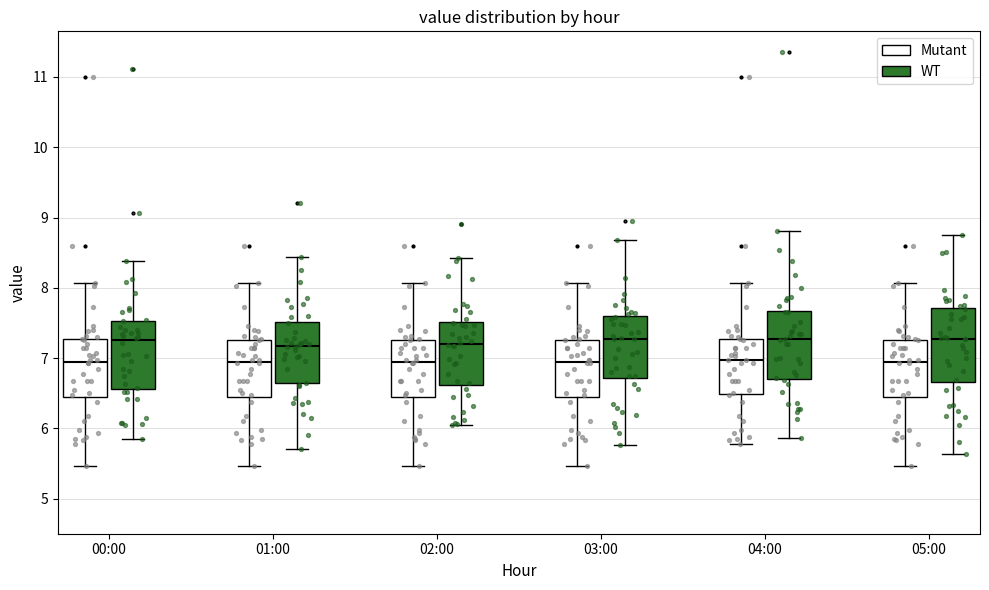

Reading left to right, transcribe this box plot: for each box, give where its median line is, the range the box spans, and where its two whiskers end, as read against the y-axis. The values are not printed on the chart, so give them approximately, as read against the axis.

00:00 (Mutant): median 7.0, box 6.4 to 7.3, whiskers 5.5 to 8.1
00:00 (WT): median 7.3, box 6.6 to 7.5, whiskers 5.8 to 8.4
01:00 (Mutant): median 7.0, box 6.4 to 7.3, whiskers 5.5 to 8.1
01:00 (WT): median 7.2, box 6.6 to 7.5, whiskers 5.7 to 8.4
02:00 (Mutant): median 7.0, box 6.4 to 7.3, whiskers 5.5 to 8.1
02:00 (WT): median 7.2, box 6.6 to 7.5, whiskers 6.0 to 8.4
03:00 (Mutant): median 7.0, box 6.4 to 7.3, whiskers 5.5 to 8.1
03:00 (WT): median 7.3, box 6.7 to 7.6, whiskers 5.8 to 8.7
04:00 (Mutant): median 7.0, box 6.5 to 7.3, whiskers 5.8 to 8.1
04:00 (WT): median 7.3, box 6.7 to 7.7, whiskers 5.9 to 8.8
05:00 (Mutant): median 7.0, box 6.4 to 7.3, whiskers 5.5 to 8.1
05:00 (WT): median 7.3, box 6.7 to 7.7, whiskers 5.6 to 8.8